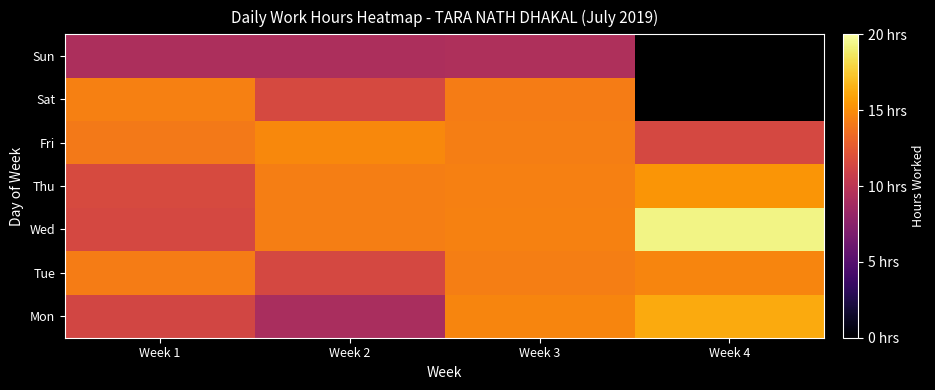

At which category is the sum across all series the highest?

Week 3